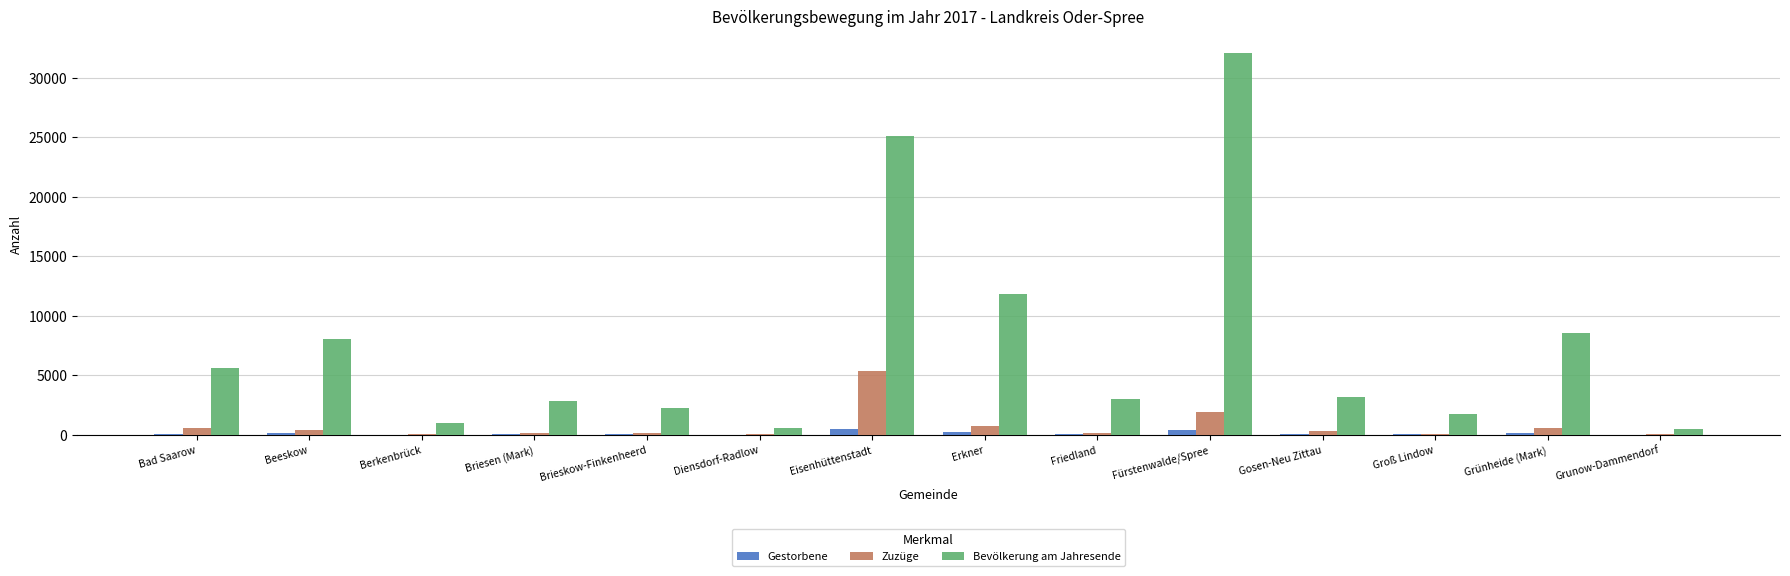

At which category is the sum across all series the highest?

Fürstenwalde/Spree